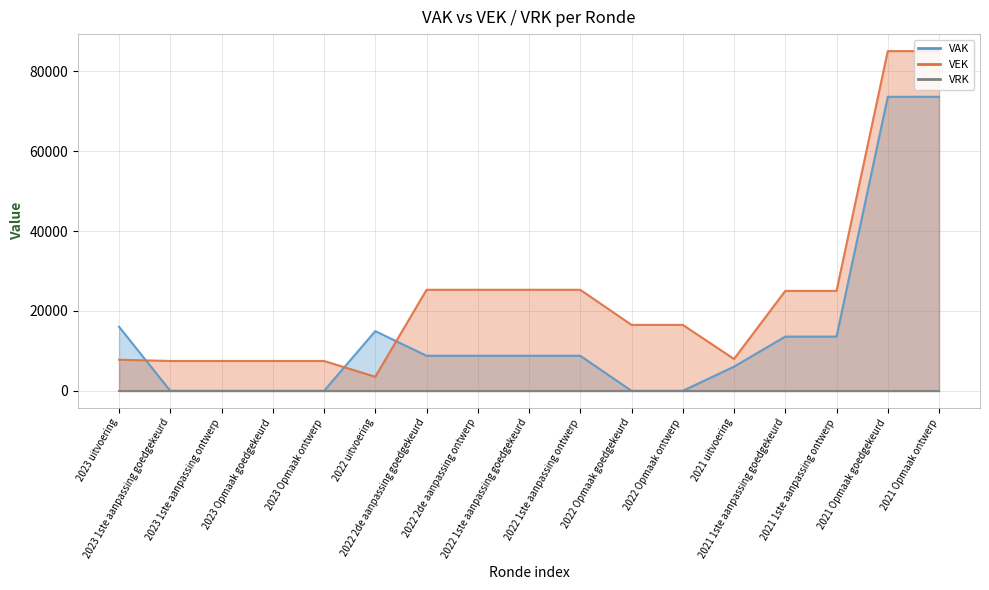

How many times do VEK and VAK cross each other?

3